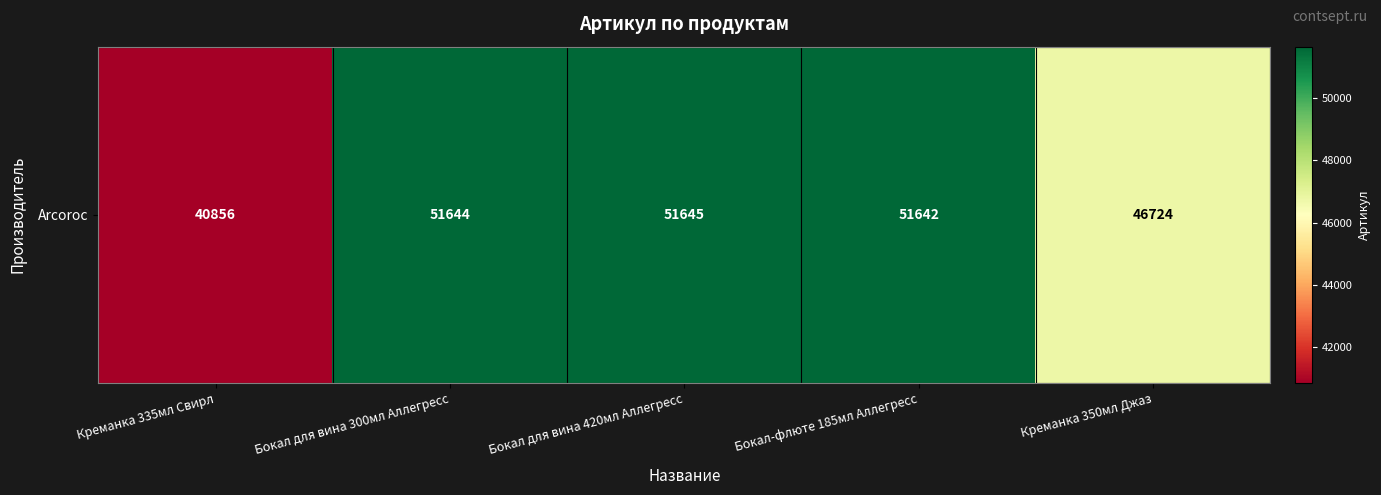

What is the difference between the maximum and minimum values?

10789